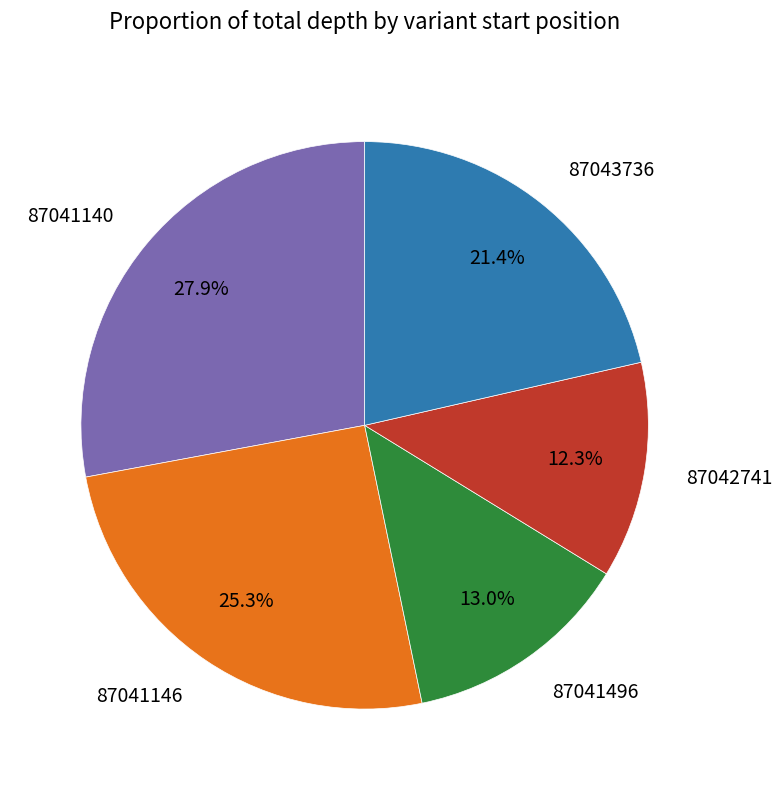

To the nearest percent, what is the average slice percentage?

20%